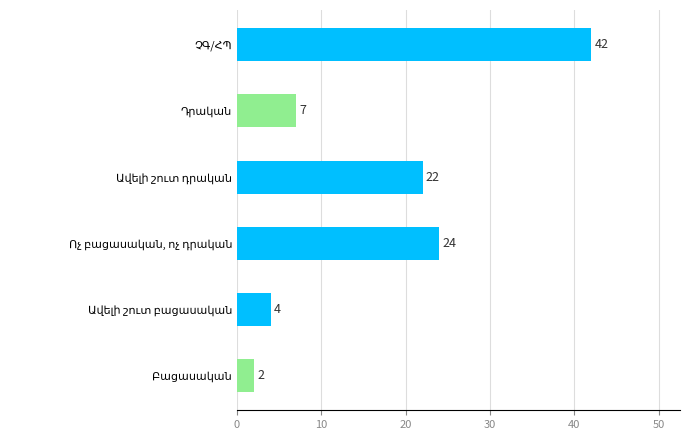

What is the maximum value shown in the chart?

42